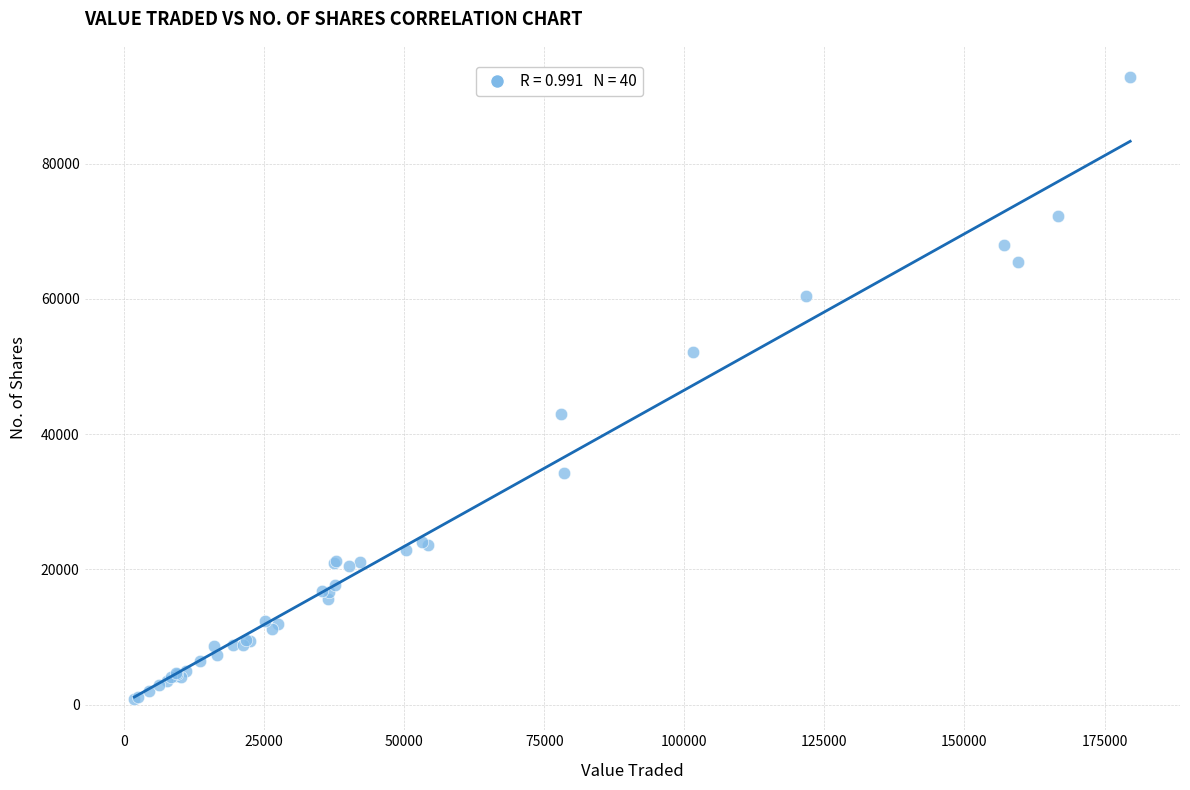

What Y value in the scatter plot is closest to 46804?

42920